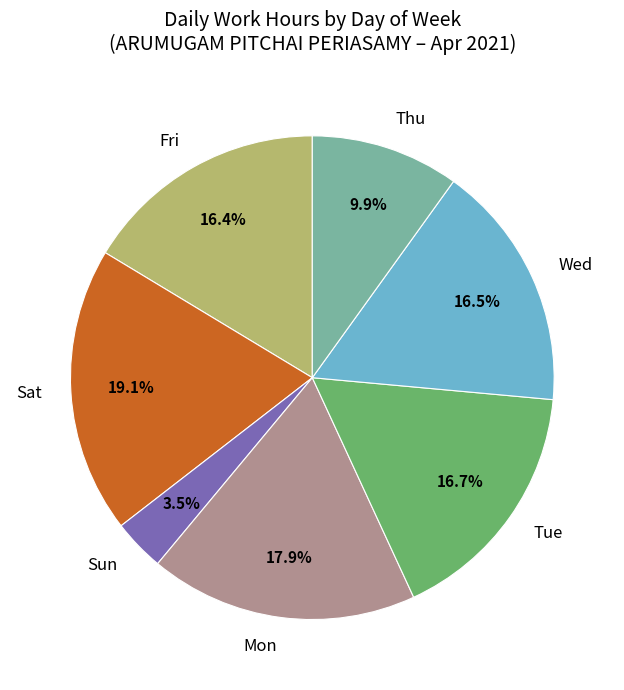

Is there any slice that represents more than half of the pie?

No